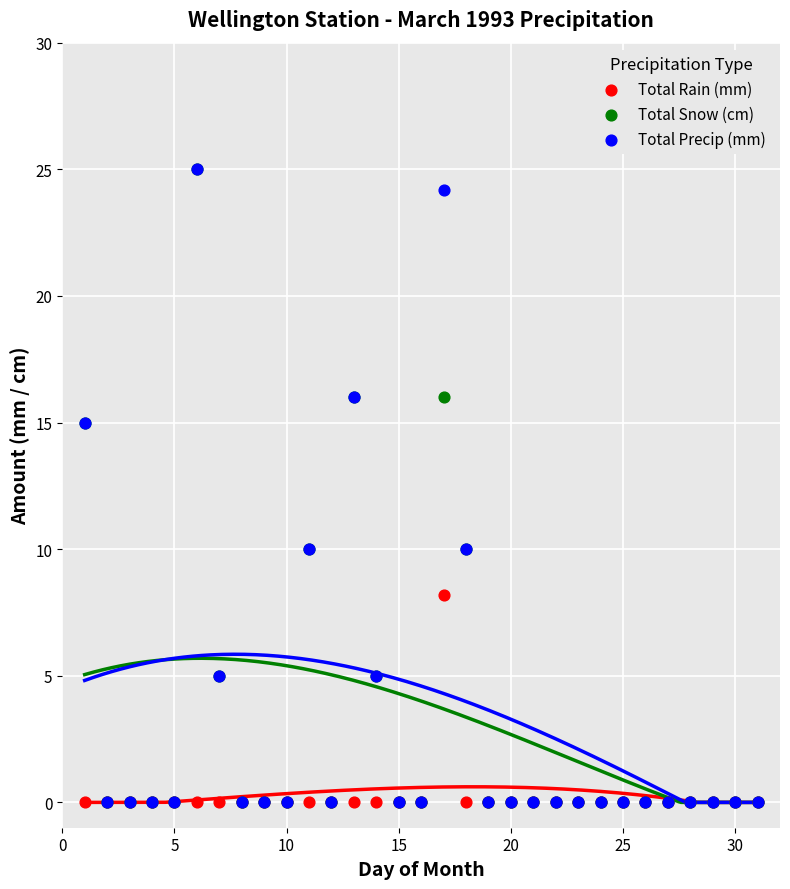

What are all the series names shown in the legend?

Total Rain (mm), Total Snow (cm), Total Precip (mm)